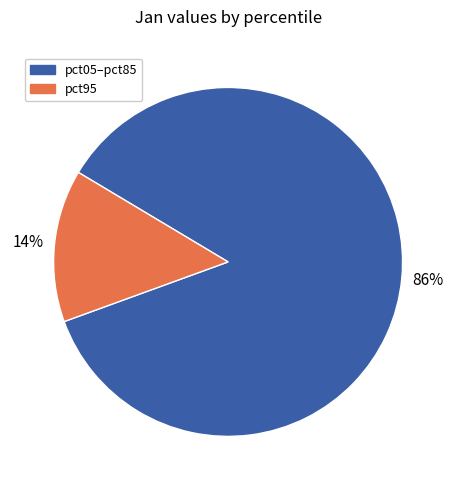

Is there a majority slice in this chart?

Yes